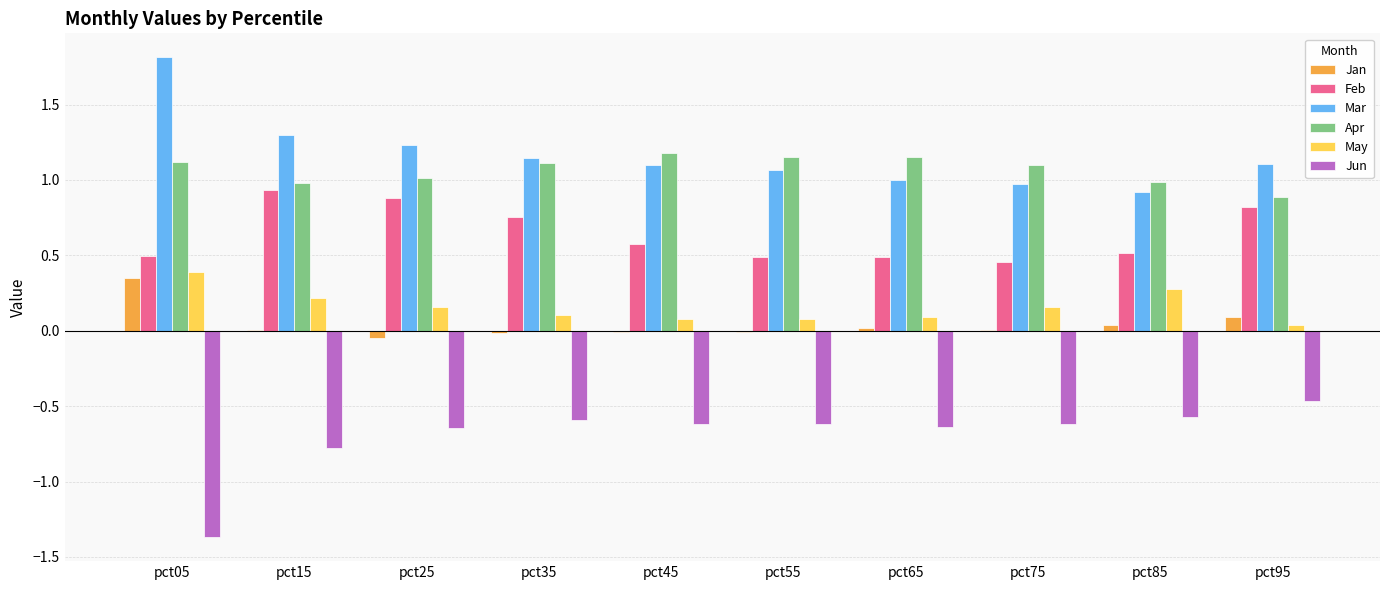

Is it true that Jan equals 0.5 at pct05?

False